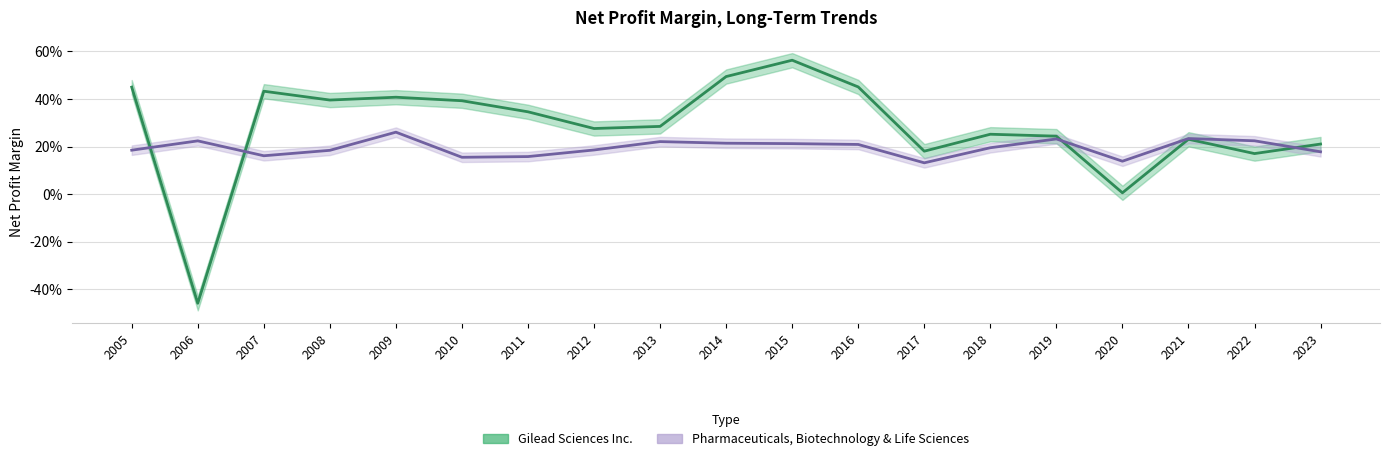

Count the number of data series in this chart.

2